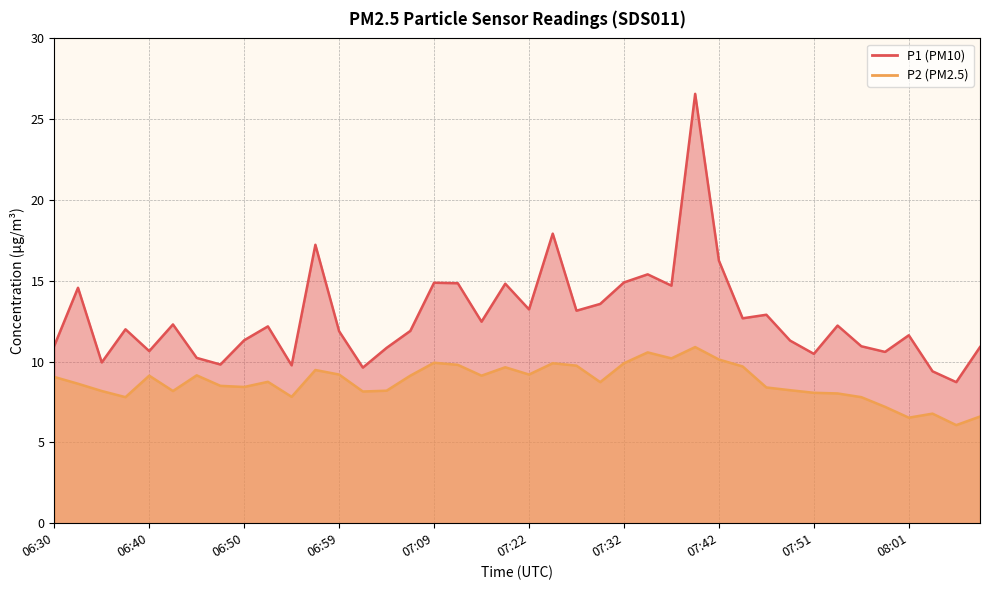

Where does the P1 series first go above 12?

06:32